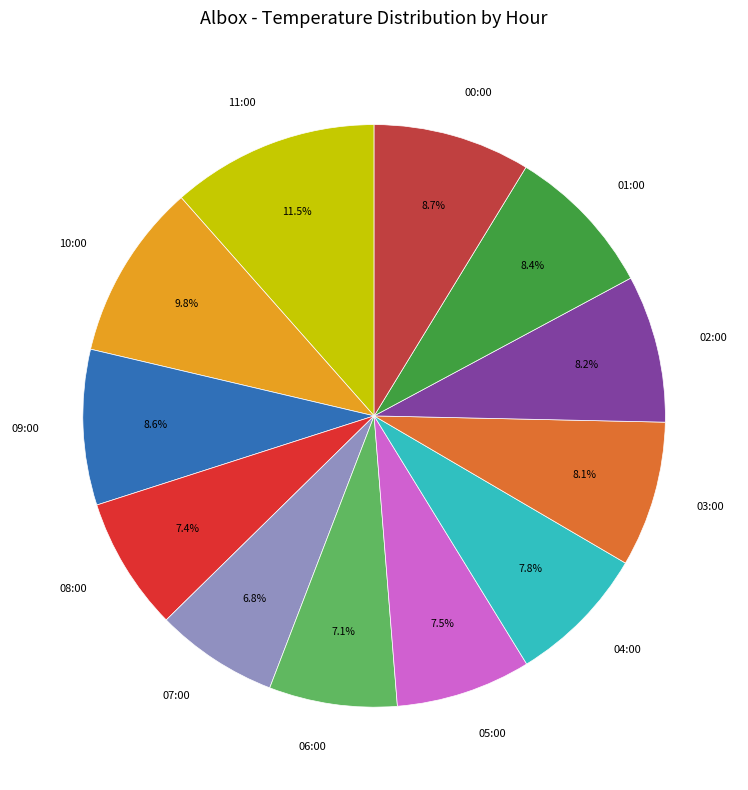

What percentage do 05:00 and 09:00 together represent?

16.1%